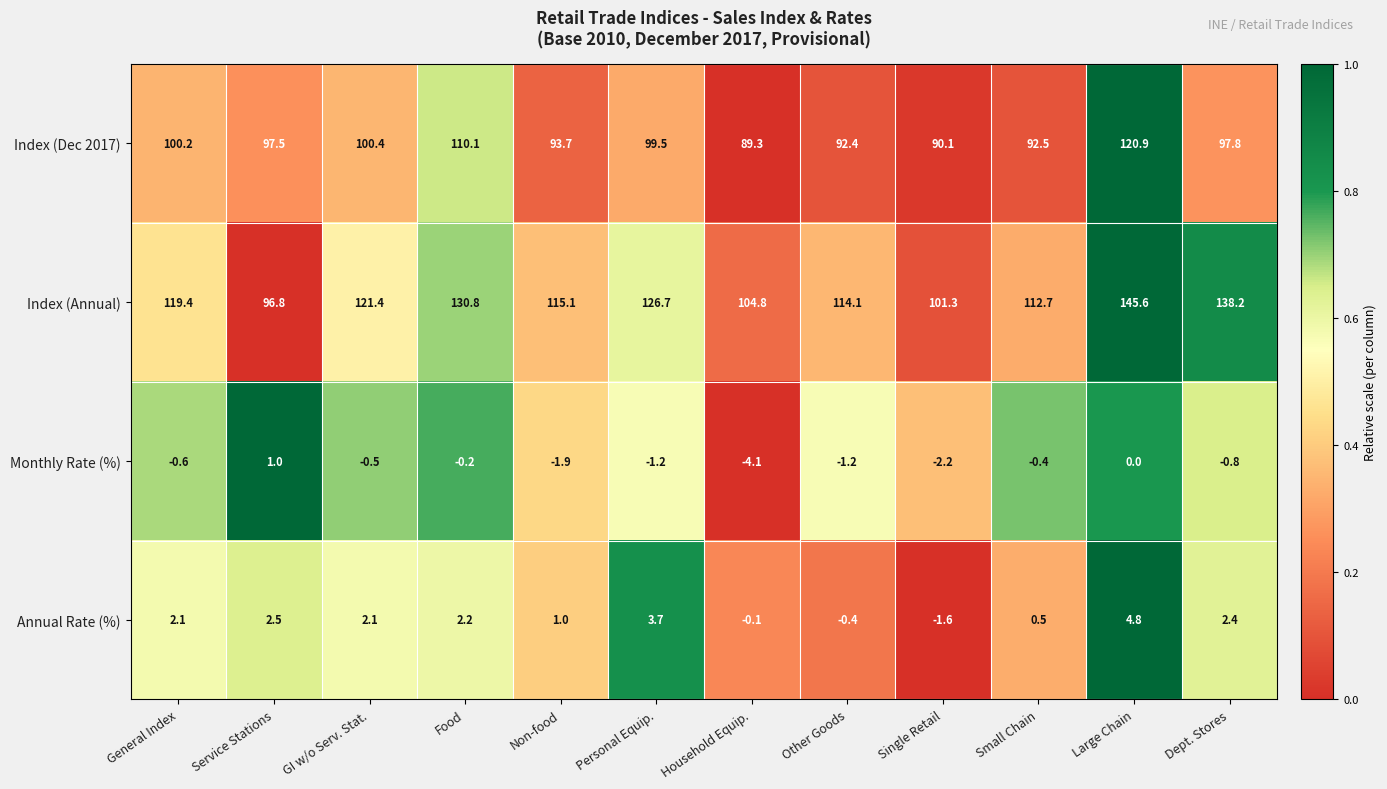

At which category is the sum across all series the highest?

Large Chain